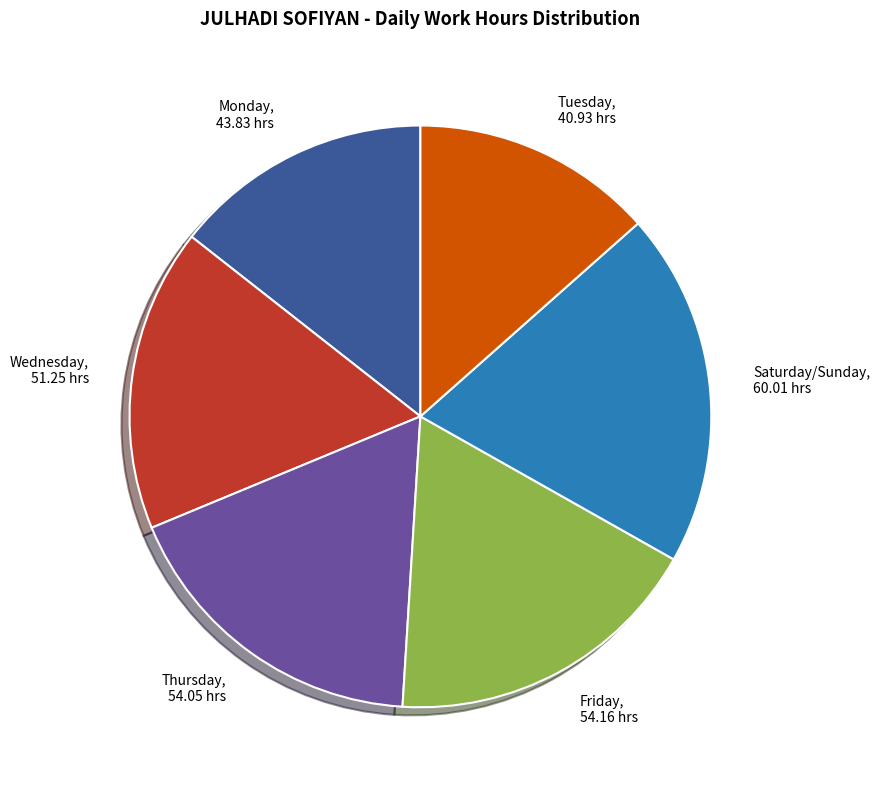

Is there a majority slice in this chart?

No